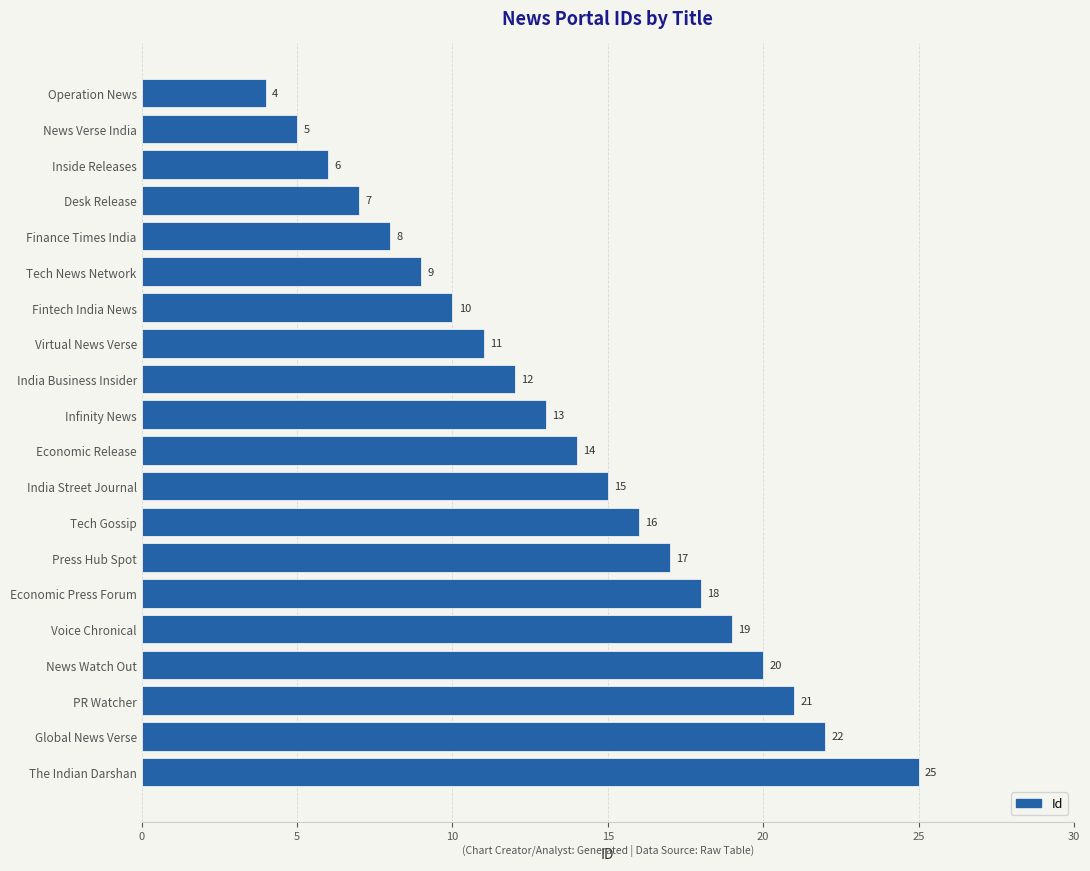

Where is the data nearest to the value 14?

Economic Release